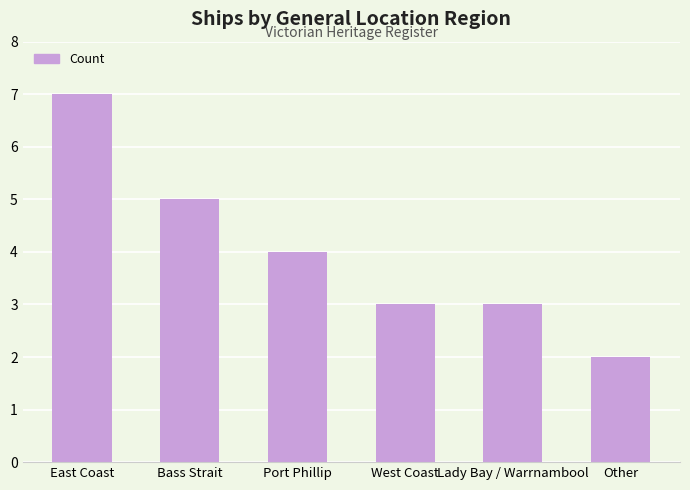

What is the difference between the values at Bass Strait and Other?

3